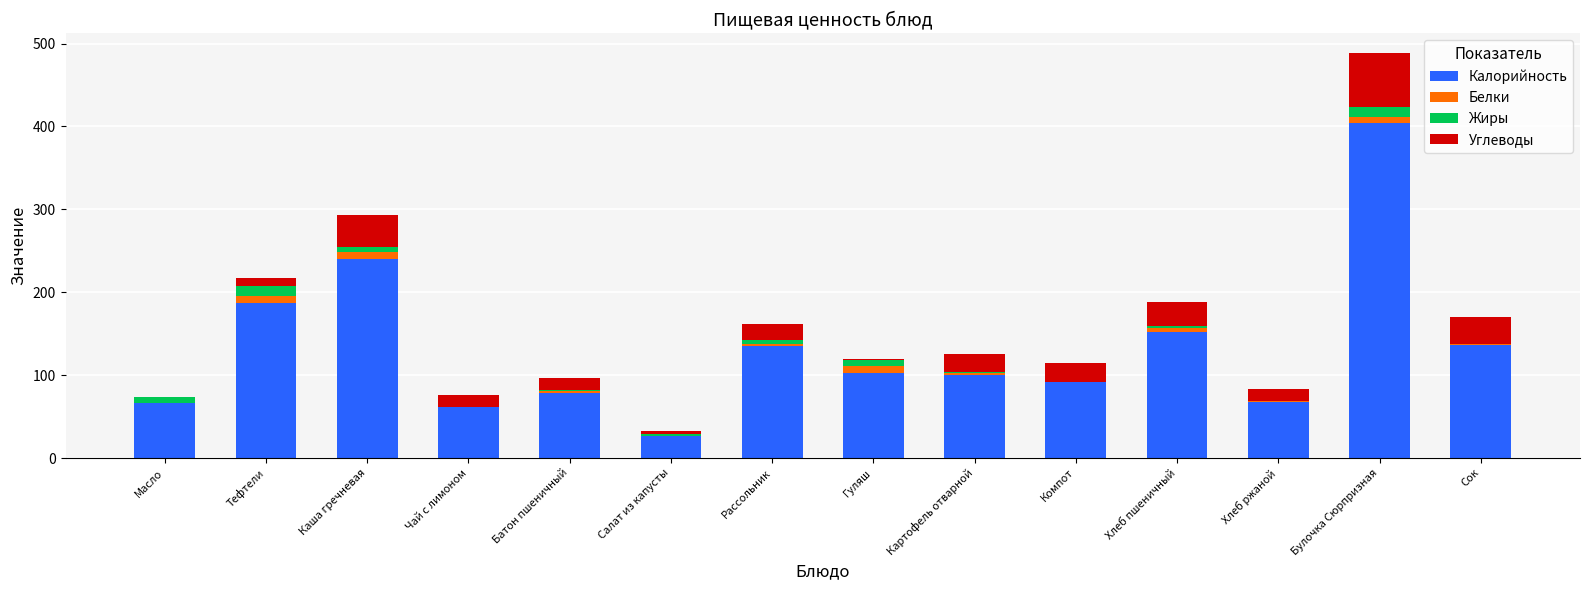

At which category is the sum across all series the highest?

Булочка Сюрпризная